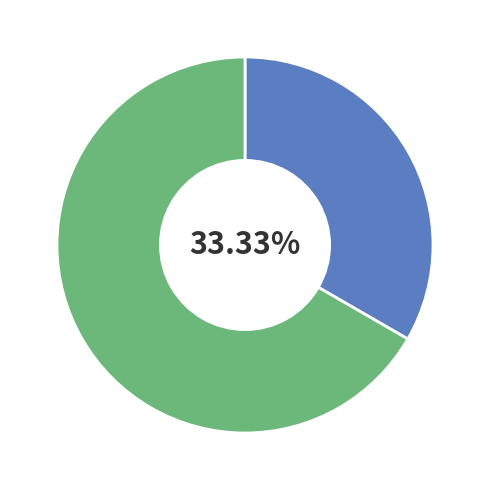

How many slices are in this pie chart?

2